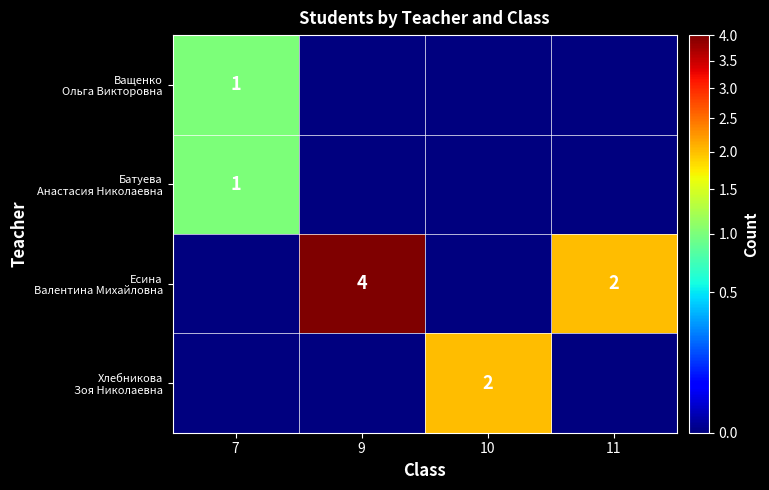

What is the maximum value for Батуева Анастасия Николаевна?

1